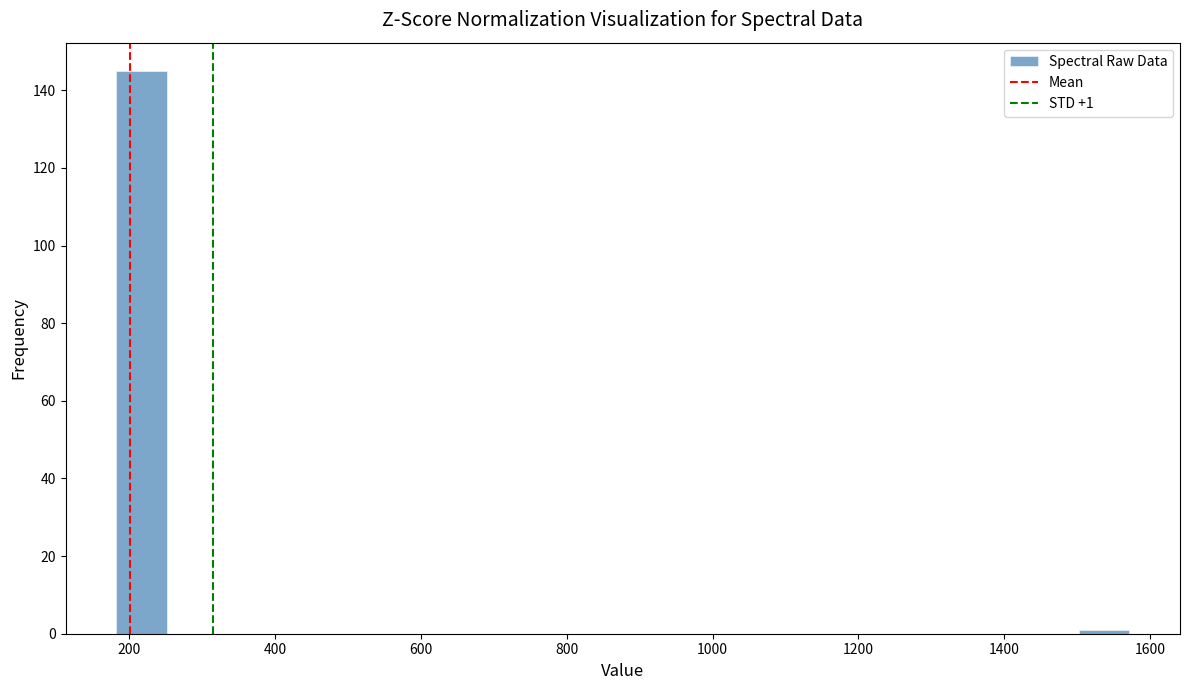

Around what value on the x-axis is the tallest bar? Give the approximate position of its centre, as read against the axis.

220